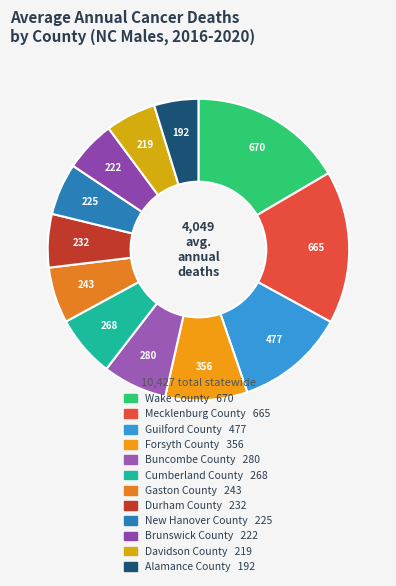

To the nearest percent, what is the average slice percentage?

8%